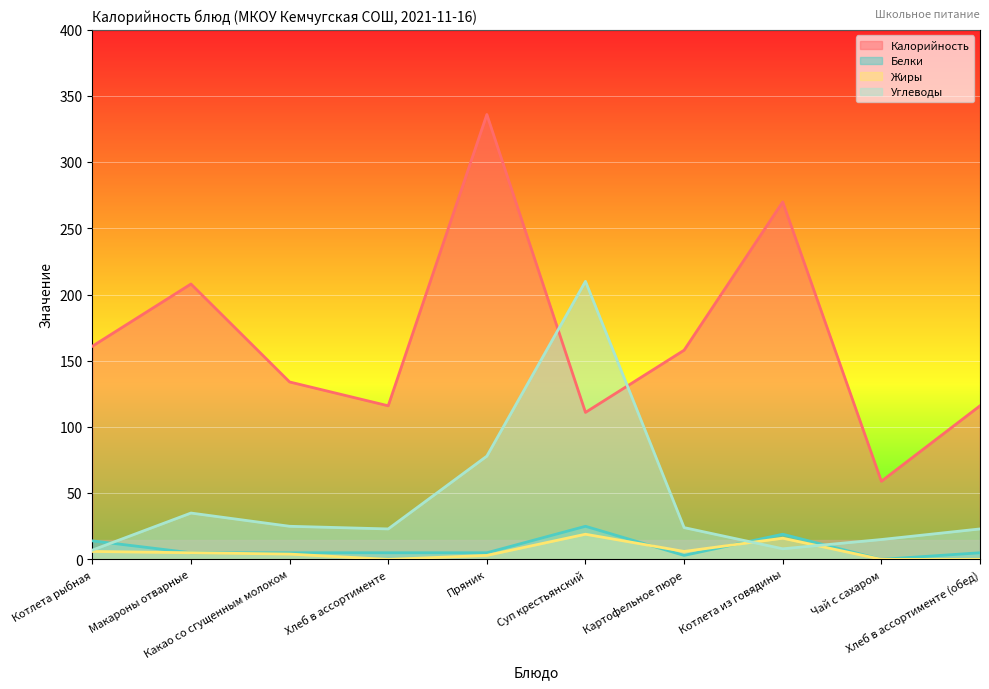

What position from the right is Суп крестьянский?

5